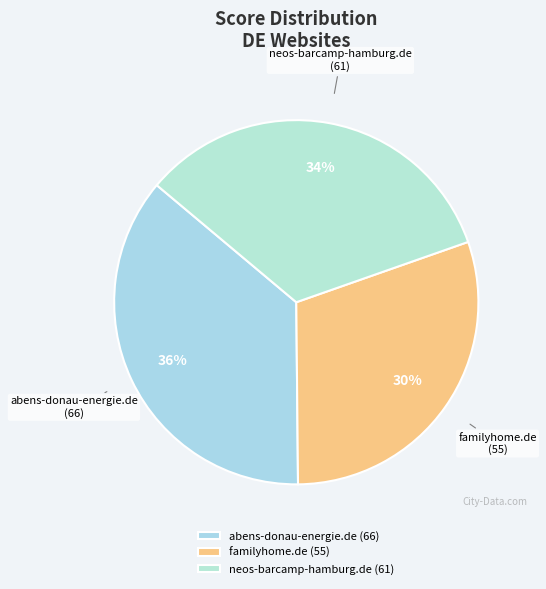

Between familyhome.de and neos-barcamp-hamburg.de, which is larger?

neos-barcamp-hamburg.de